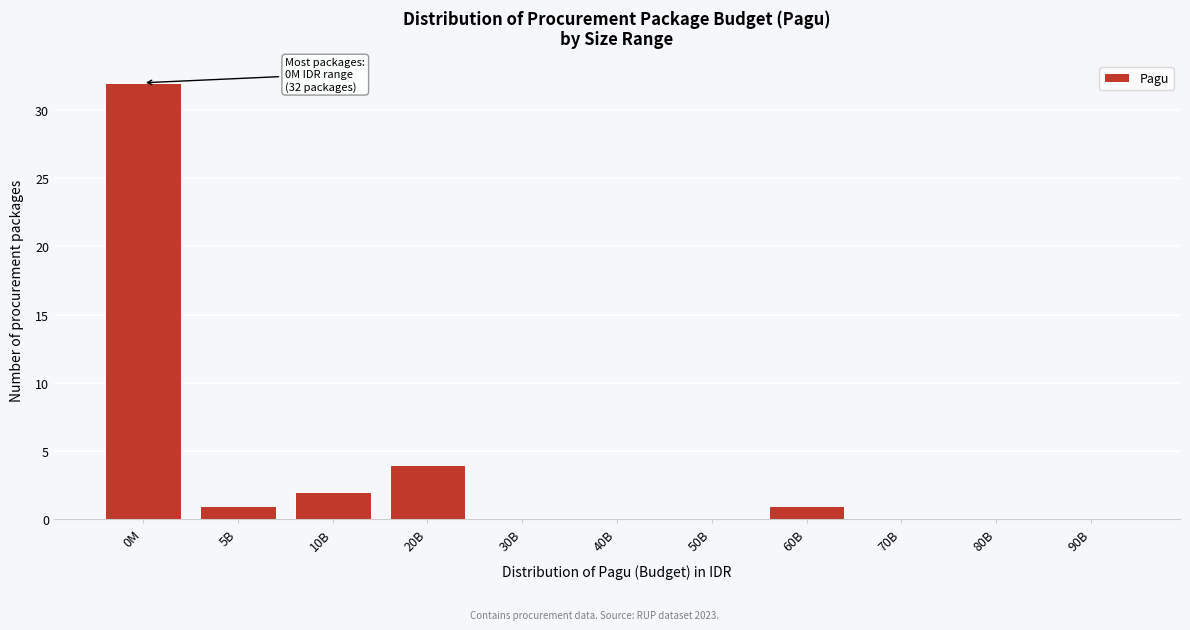

Reading right to left, what are all the values shown in this chart?

90B=0	80B=0	70B=0	60B=1	50B=0	40B=0	30B=0	20B=4	10B=2	5B=1	0M=32